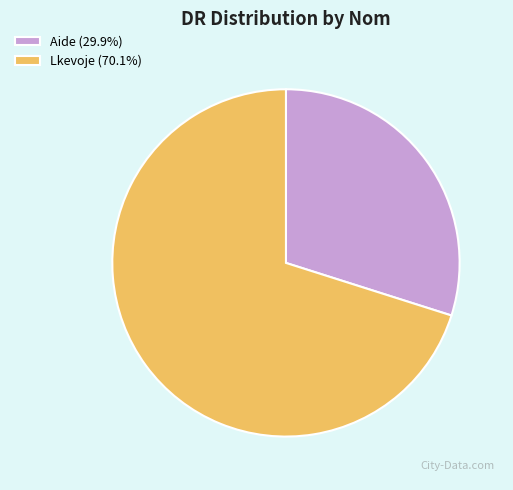

Approximately how many times larger is the value at Aide (29.9%) compared to Lkevoje (70.1%)?

0.4